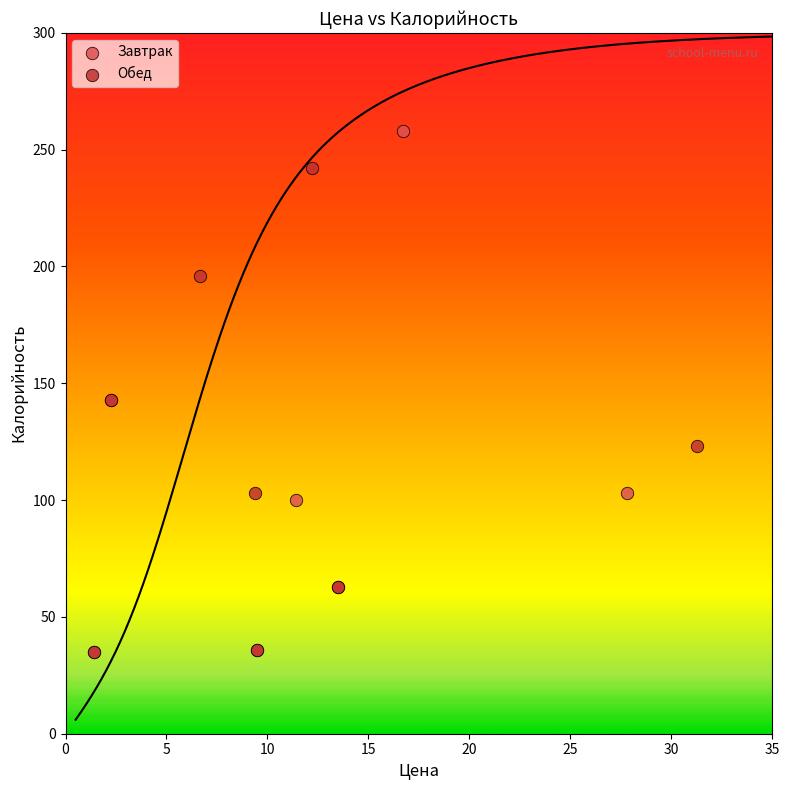

Which series contains the highest Y value?

Завтрак